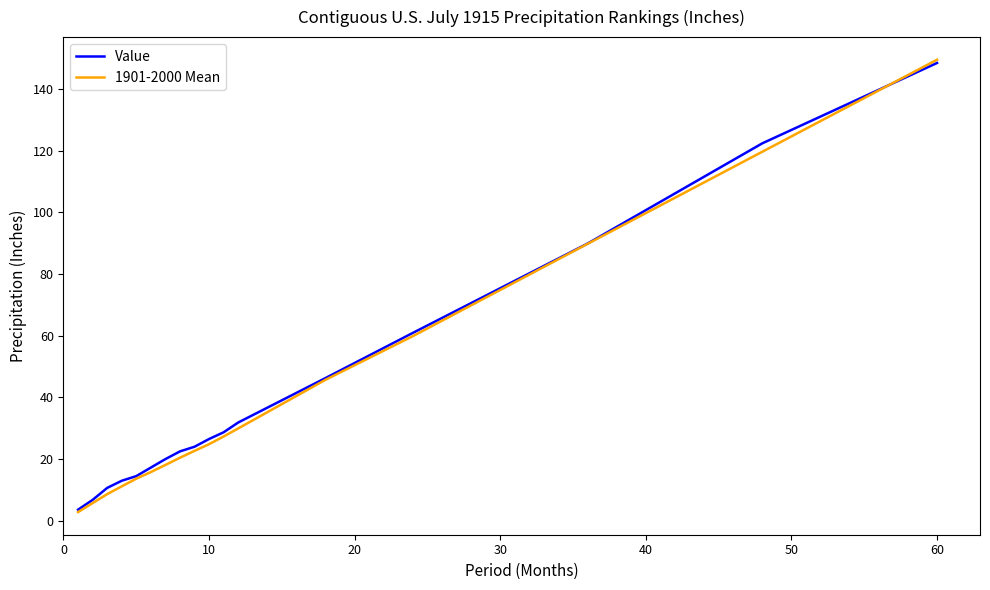

What is the lowest value of the Value series?

3.6